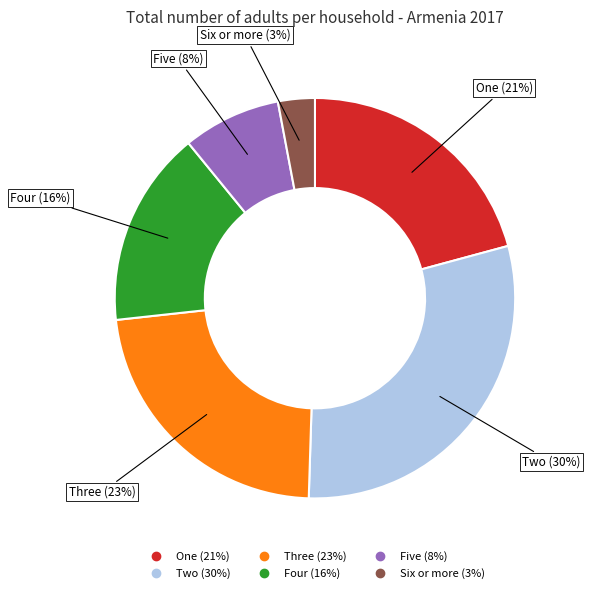

Which slice is the largest?

Two